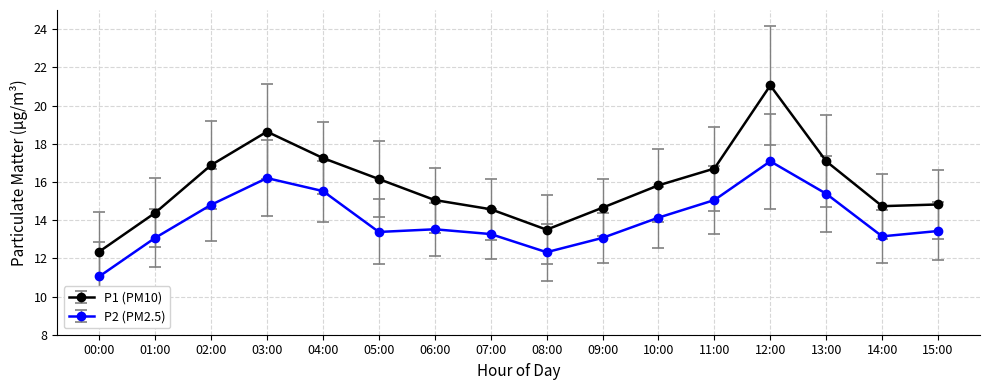

What is the approximate value of P1 (PM10) at 01:00?

14.4